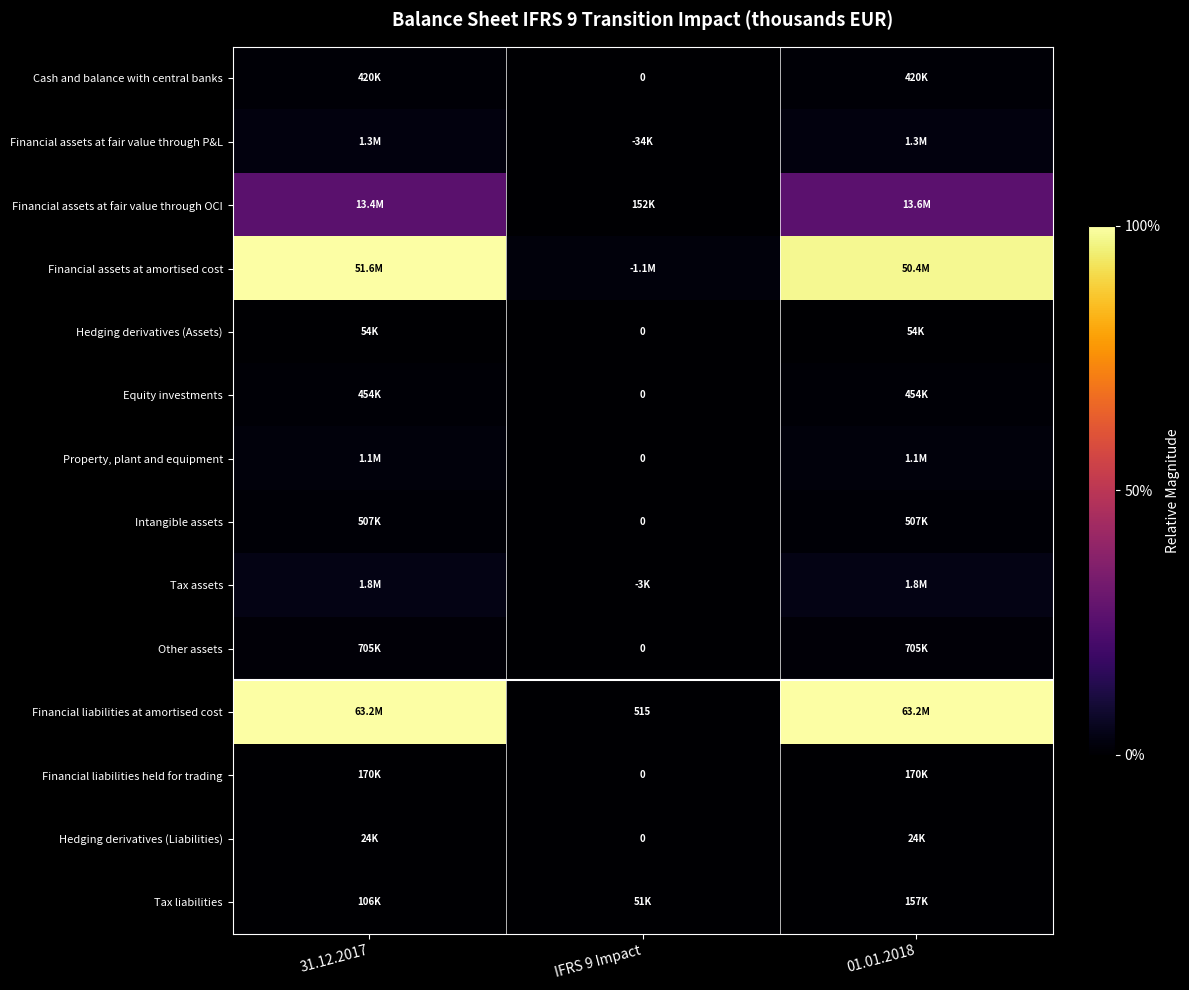

How many values in the Equity investments series exceed 0?

2